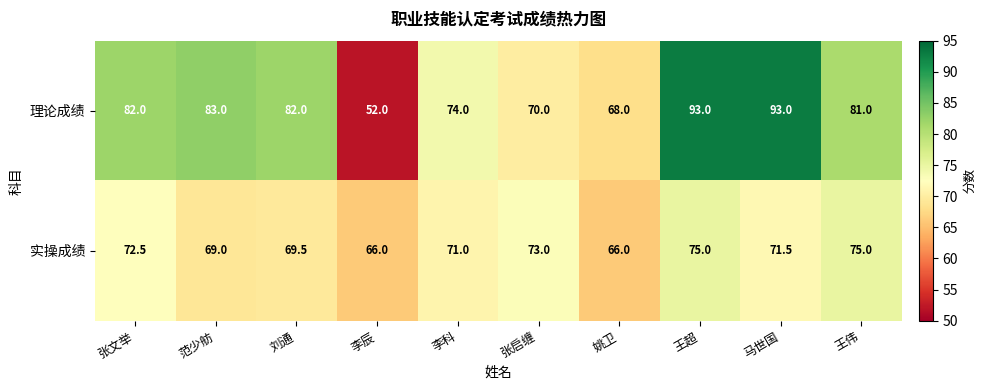

What is the spread (max minus min) of values at 刘通?

12.5